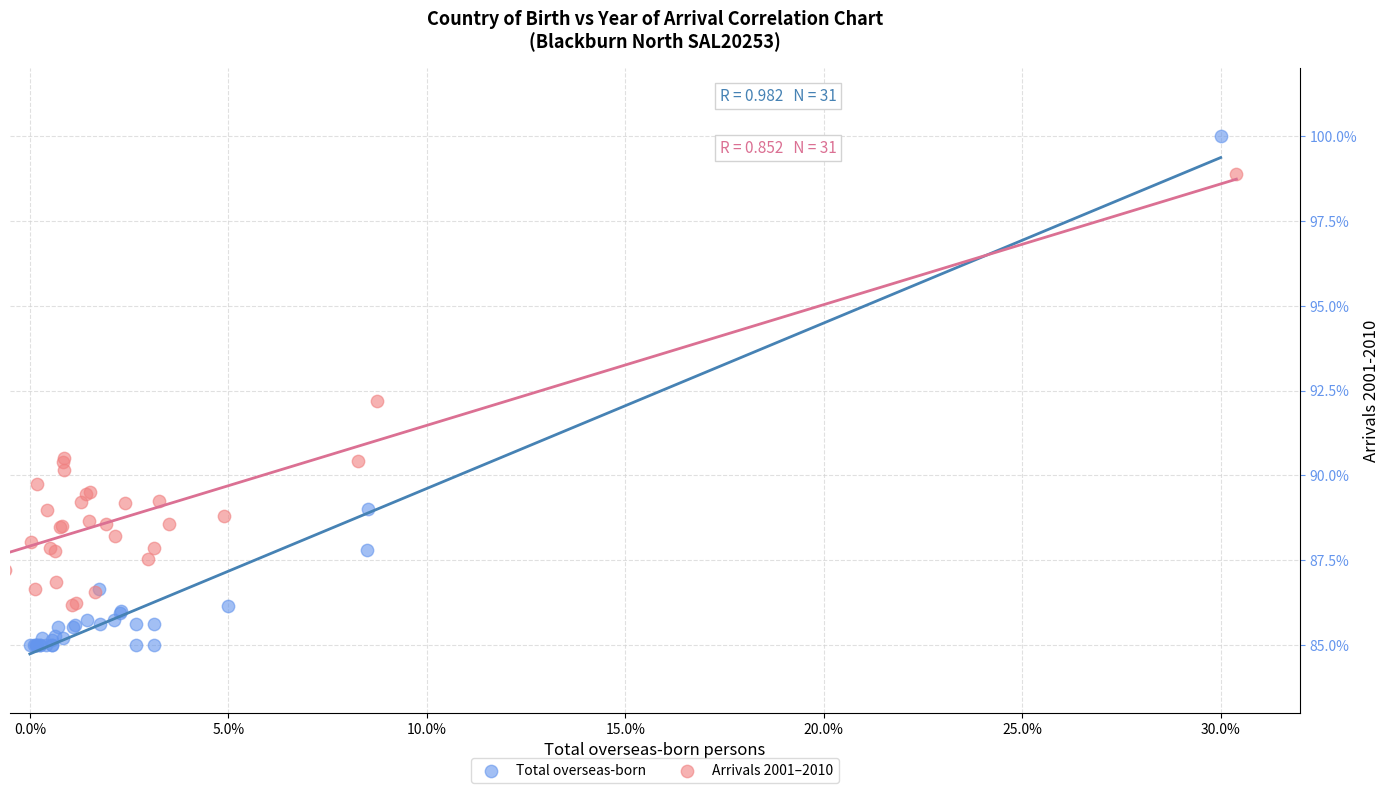

Which series contains the highest Y value?

Total overseas-born